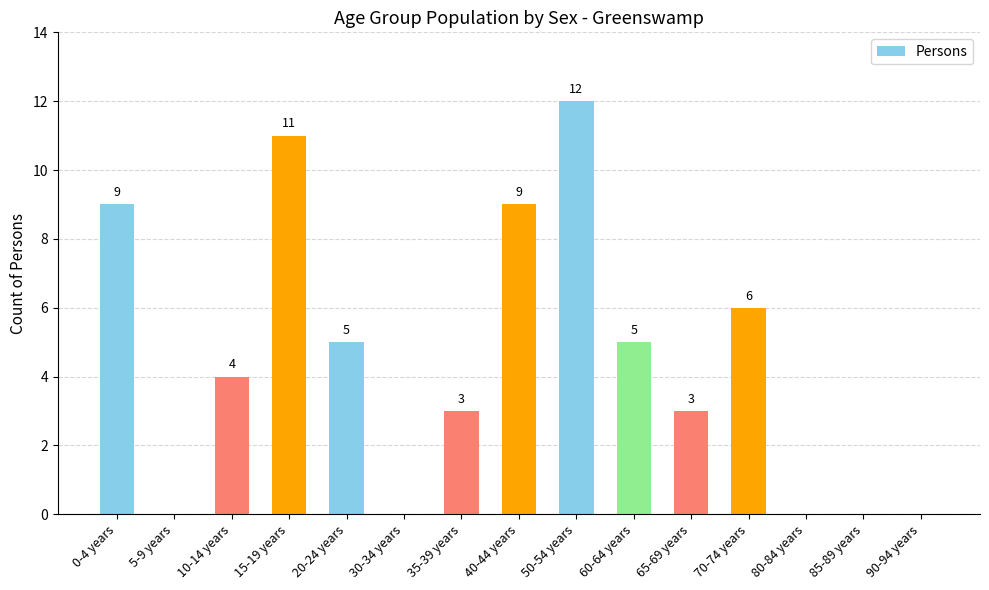

What is the ratio of the value at 35-39 years to the value at 0-4 years?

0.3